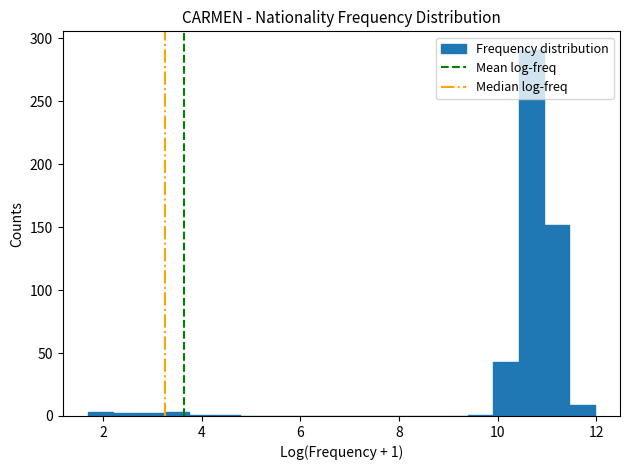

Read against the x-axis, roughly where is the centre of the tallest bar?

10.6